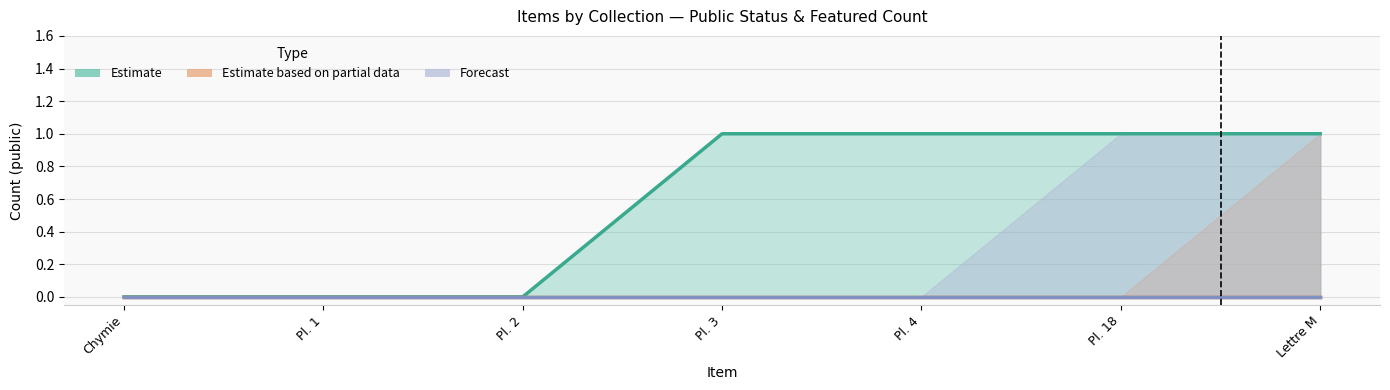

True or false: Estimate and Estimate based on partial data cross at least once.

False